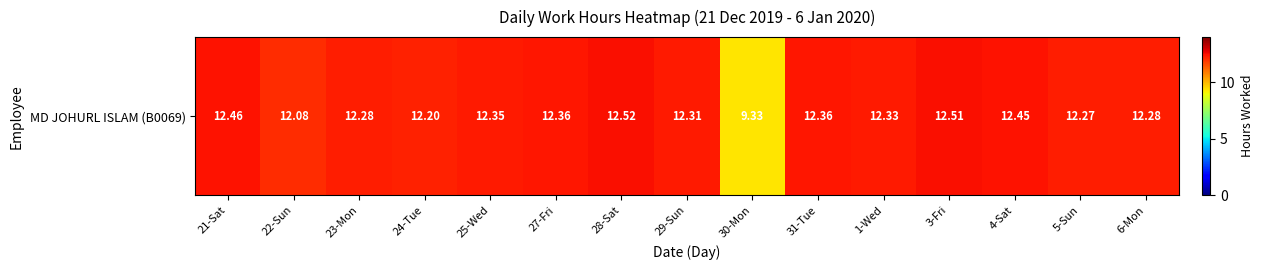

Which has a higher value, 27-Fri or 21-Sat?

21-Sat